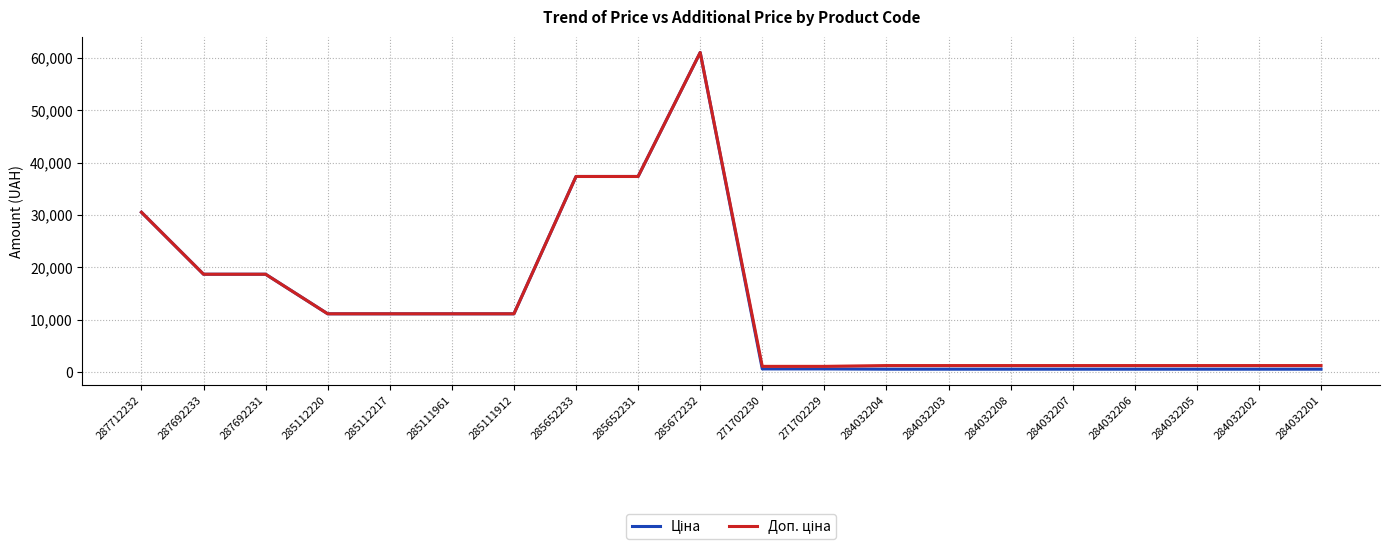

Where is the first local maximum for Ціна?

285672232